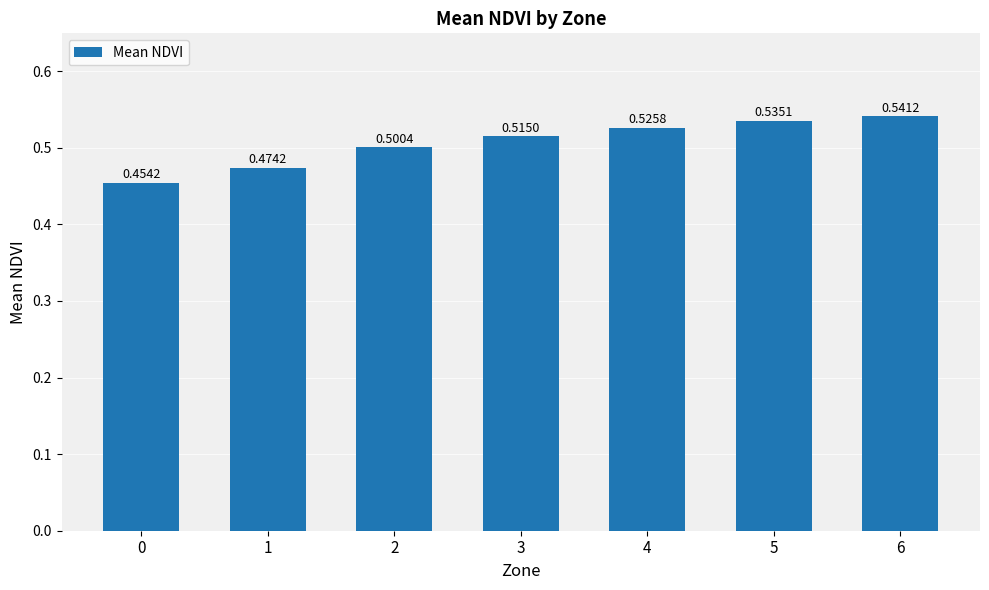

List the labels in order of value, smallest first.

0, 1, 2, 3, 4, 5, 6